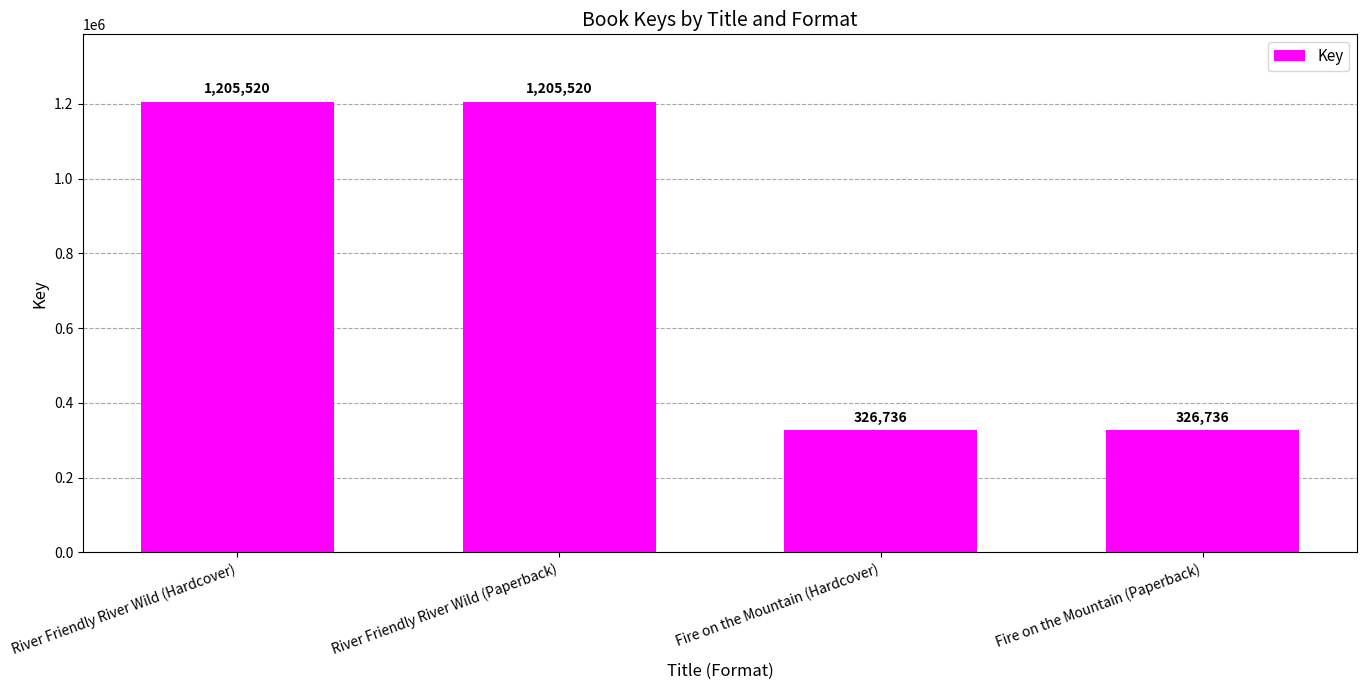

Is it true that the value at Fire on the Mountain (Hardcover) is 326736?

True